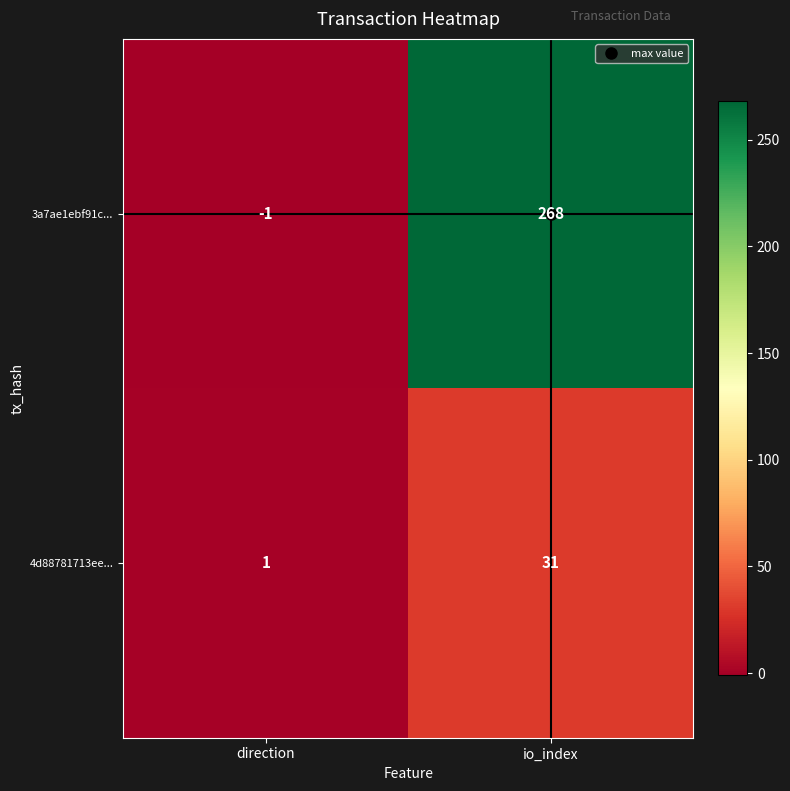

What is the sum of the 3a7ae1ebf91c... values at direction and io_index?

267